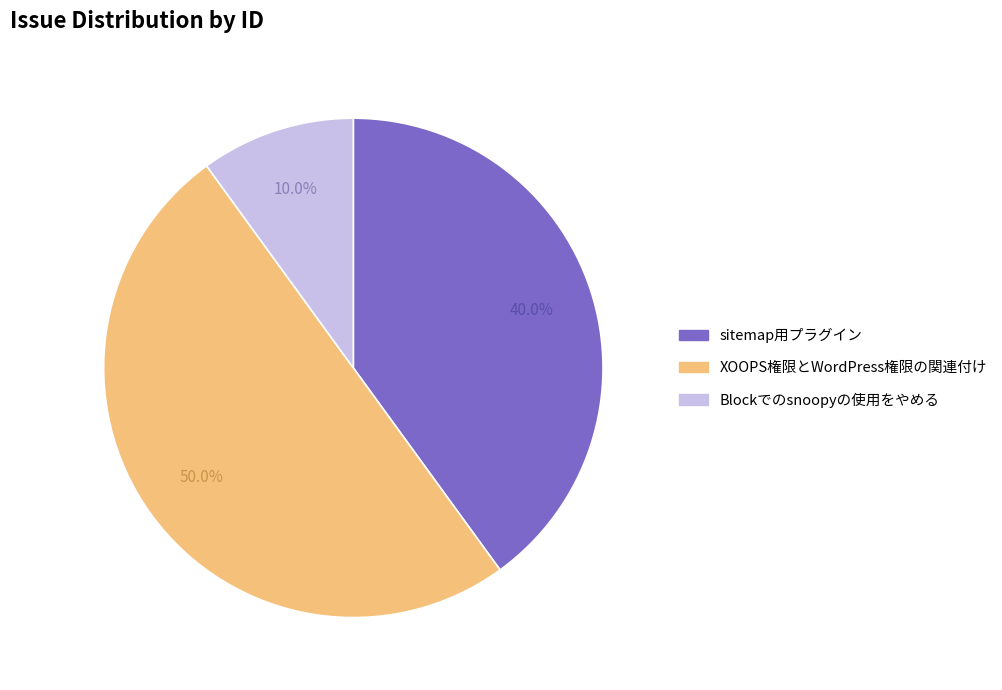

True or false: sitemap用プラグイン accounts for 40% of the total.

True